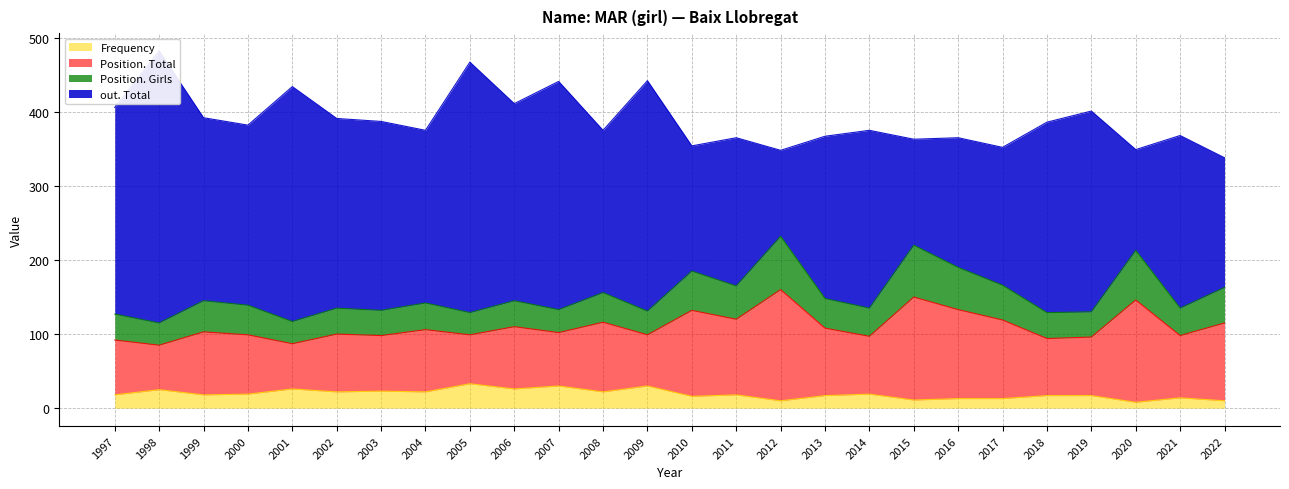

True or false: Position. Total has more than 0 interior local peaks.

True